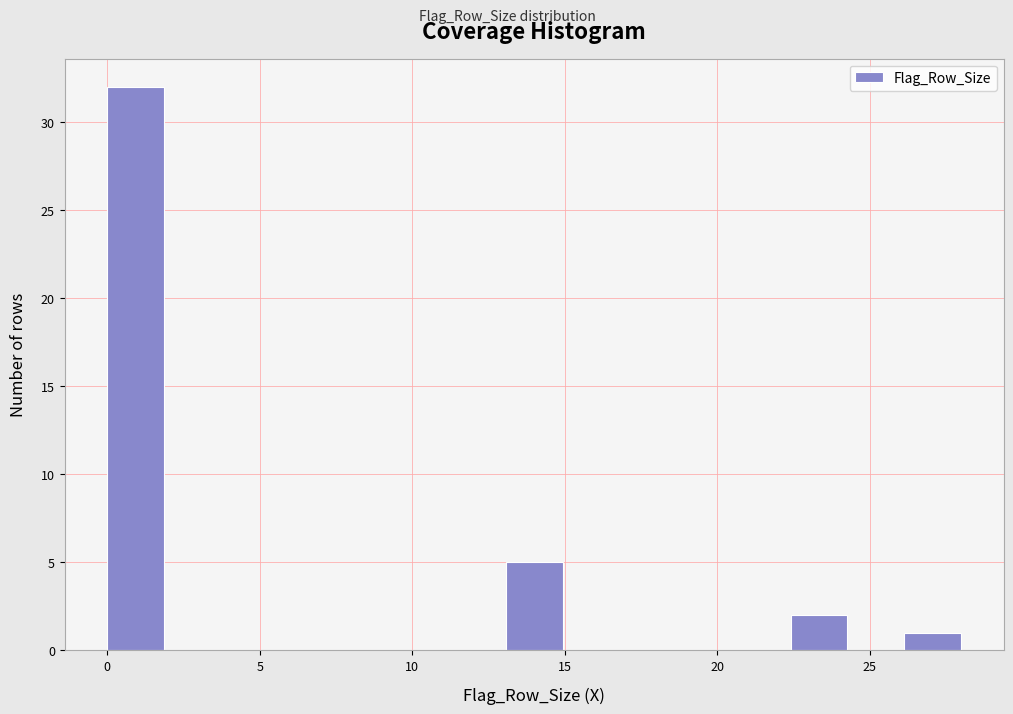

Around what value on the x-axis is the tallest bar? Give the approximate position of its centre, as read against the axis.

1.0